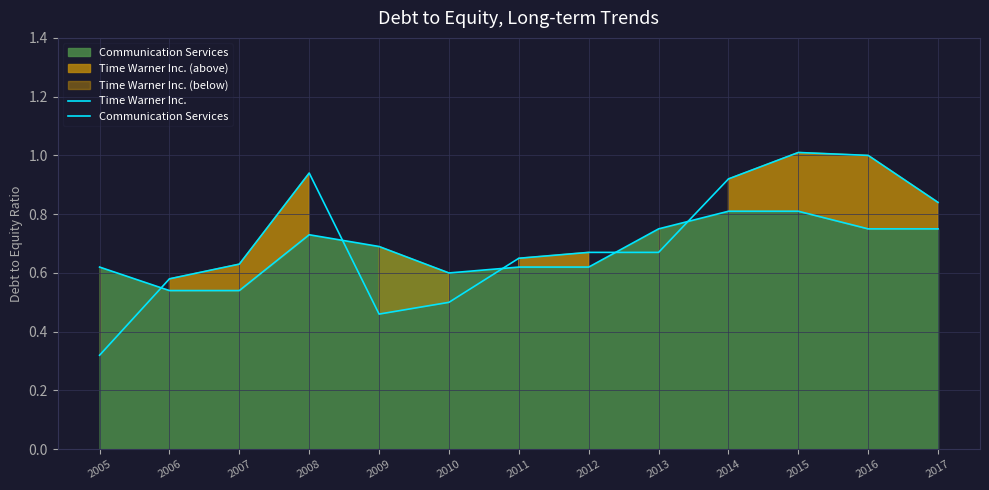

Reading left to right, list all the values displayed in this chart.

Time Warner Inc.: 2005=0.3	2006=0.6	2007=0.6	2008=0.9	2009=0.5	2010=0.5	2011=0.7	2012=0.7	2013=0.7	2014=0.9	2015=1.0	2016=1.0	2017=0.8
Communication Services: 2005=0.6	2006=0.5	2007=0.5	2008=0.7	2009=0.7	2010=0.6	2011=0.6	2012=0.6	2013=0.8	2014=0.8	2015=0.8	2016=0.8	2017=0.8